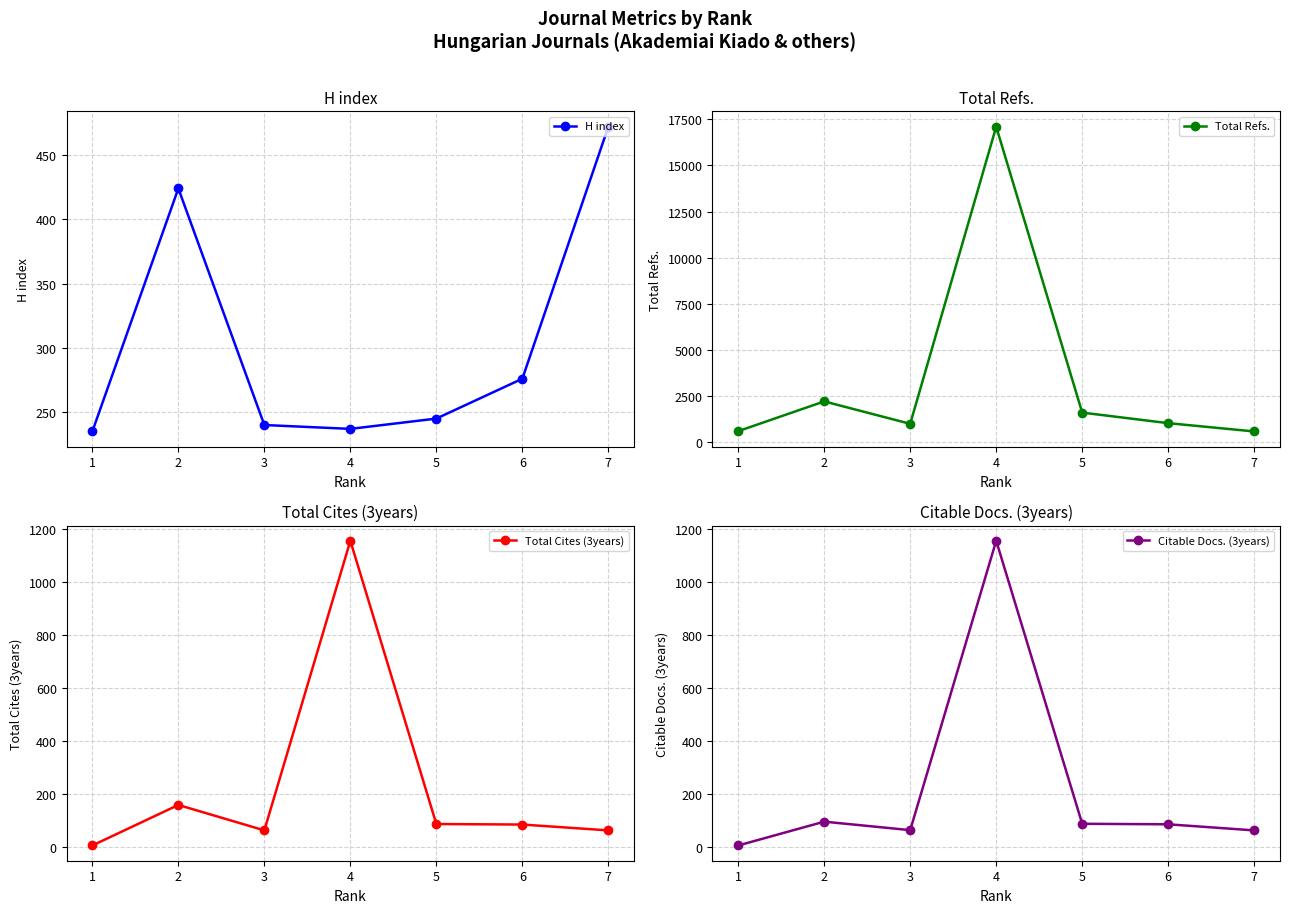

How many values in the Total Refs. series exceed 1013?

3